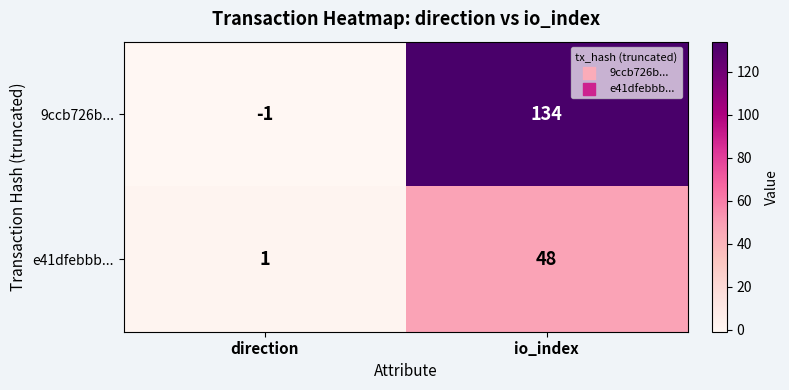

What is the smallest value displayed?

-1